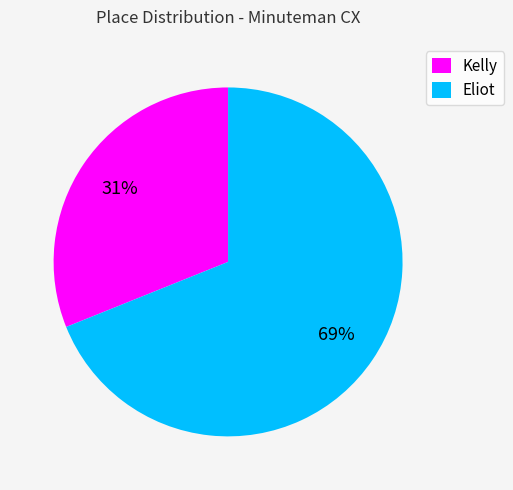

To the nearest percent, what portion does Kelly represent?

31%